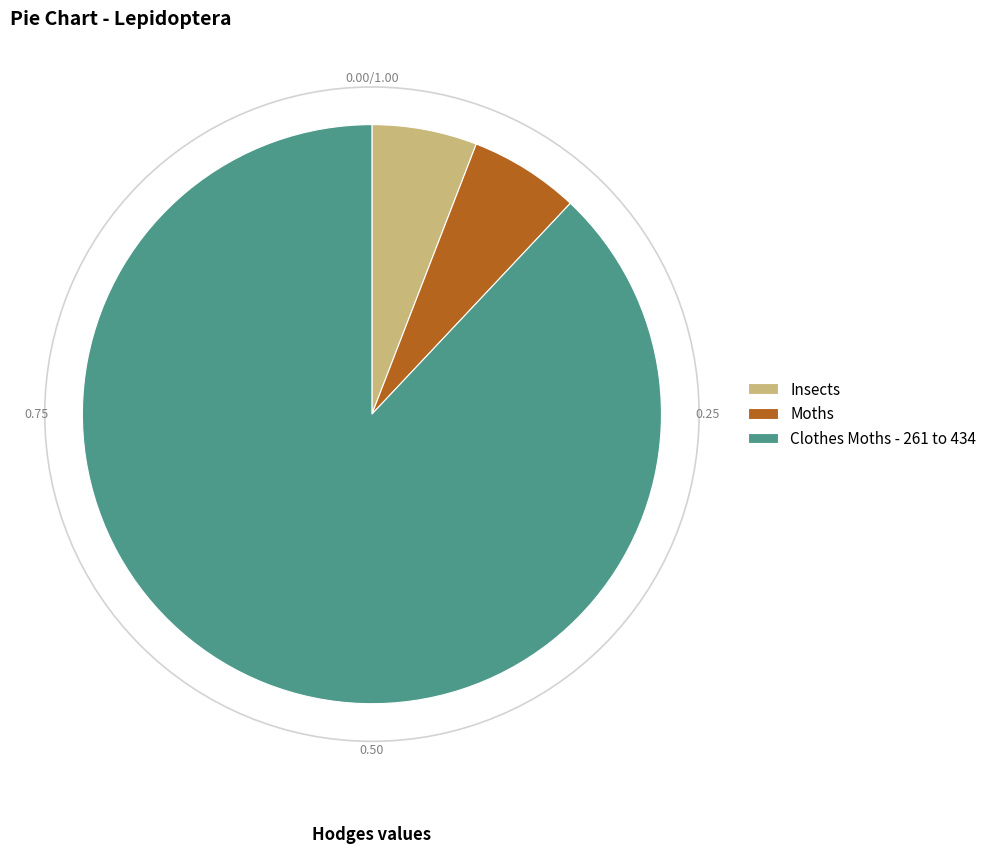

Which slice is the largest?

Clothes Moths - 261 to 434